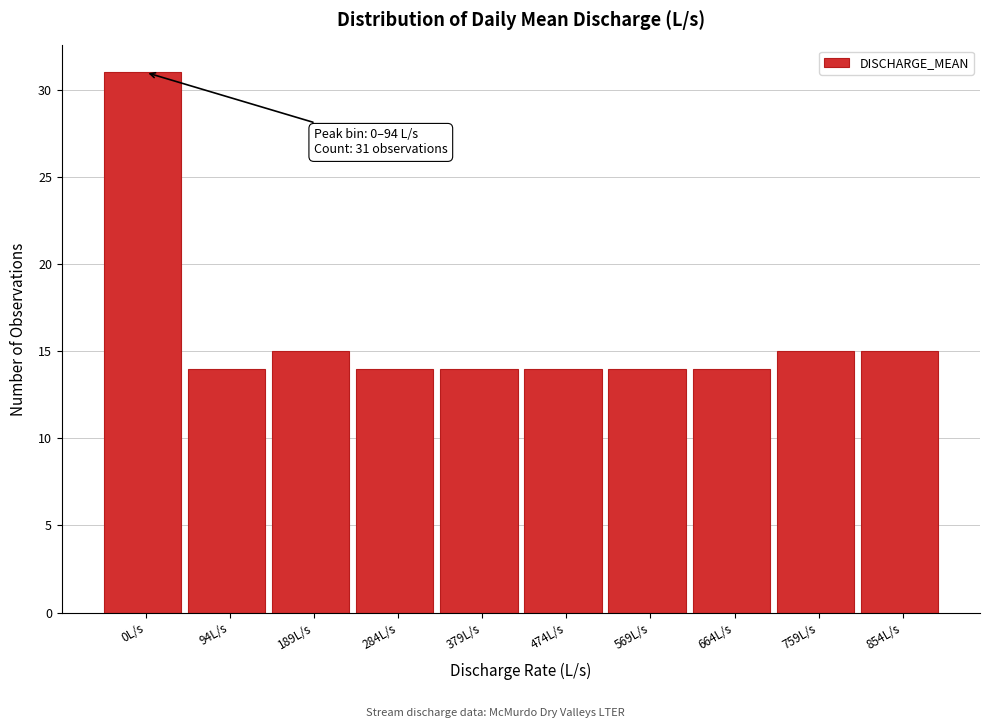

Reading left to right, what are all the values shown in this chart?

31	14	15	14	14	14	14	14	15	15